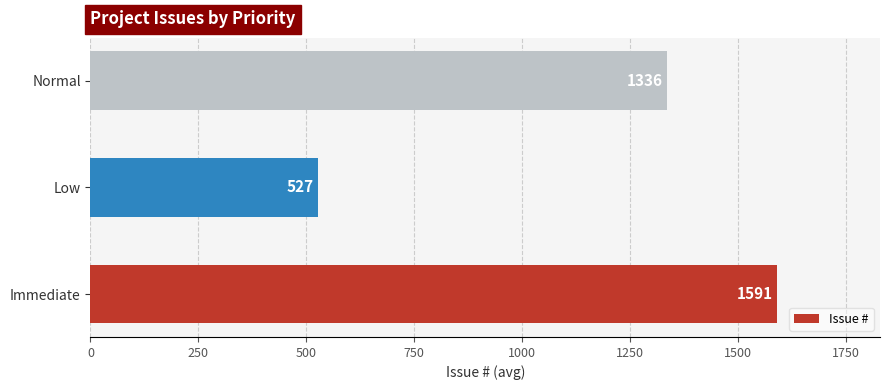

Reading bottom to top, what are all the values shown in this chart?

Immediate=1591	Low=527	Normal=1336